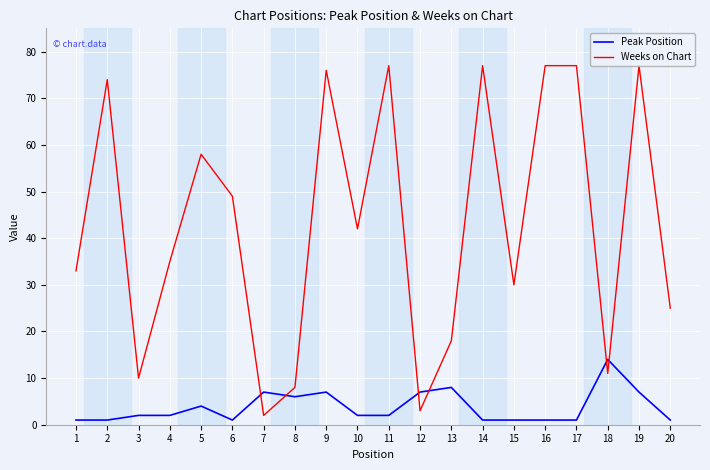

Where does the Weeks on Chart series first go above 42?

2